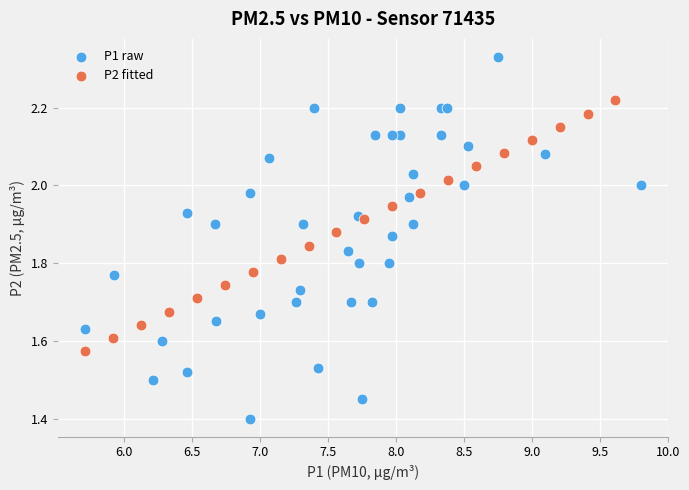

Which series contains the lowest Y value?

P1 raw